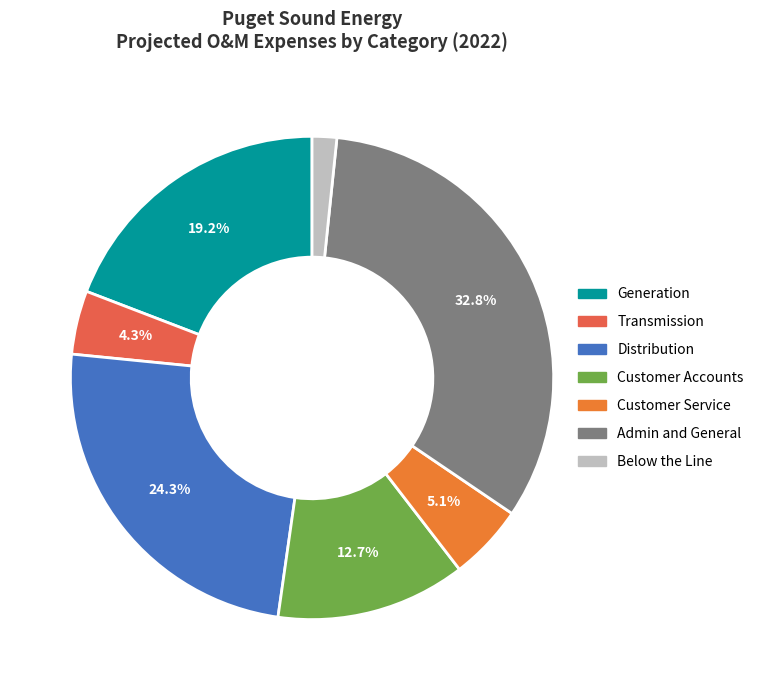

Which category has the biggest portion of the pie?

Admin and General